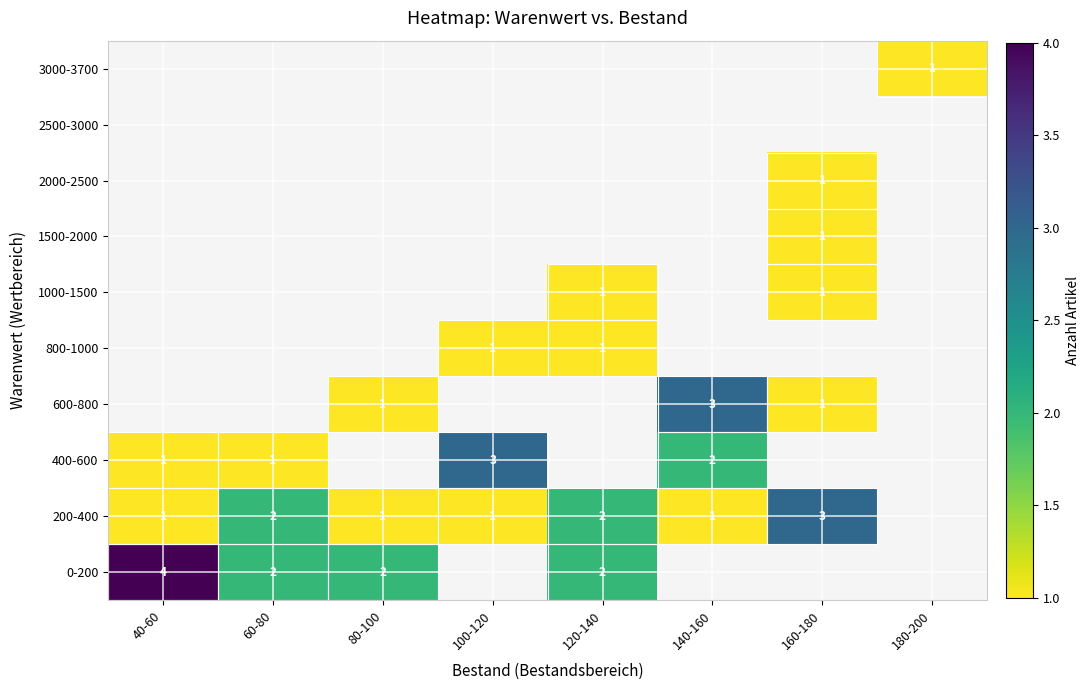

The value of 600-800 at 160-180 is 0. True or false?

False